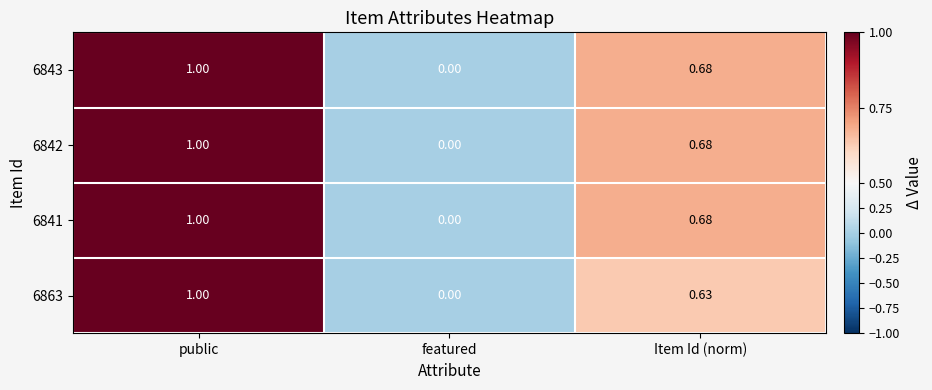

At which category is the sum across all series the highest?

public